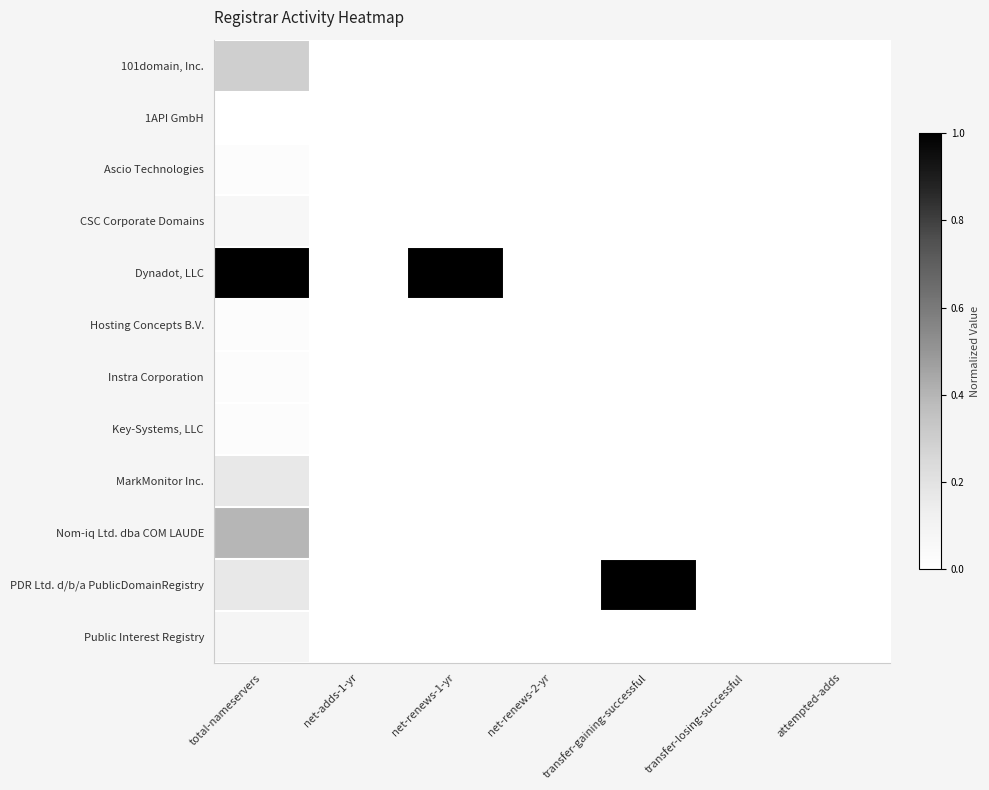

Reading right to left, list all the values displayed in this chart.

101domain, Inc.: attempted-adds=0.0	transfer-losing-successful=0.0	transfer-gaining-successful=0.0	net-renews-2-yr=0.0	net-renews-1-yr=0.0	net-adds-1-yr=0.0	total-nameservers=0.3
1API GmbH: attempted-adds=0.0	transfer-losing-successful=0.0	transfer-gaining-successful=0.0	net-renews-2-yr=0.0	net-renews-1-yr=0.0	net-adds-1-yr=0.0	total-nameservers=0.0
Ascio Technologies: attempted-adds=0.0	transfer-losing-successful=0.0	transfer-gaining-successful=0.0	net-renews-2-yr=0.0	net-renews-1-yr=0.0	net-adds-1-yr=0.0	total-nameservers=0.0
CSC Corporate Domains: attempted-adds=0.0	transfer-losing-successful=0.0	transfer-gaining-successful=0.0	net-renews-2-yr=0.0	net-renews-1-yr=0.0	net-adds-1-yr=0.0	total-nameservers=0.1
Dynadot, LLC: attempted-adds=0.0	transfer-losing-successful=0.0	transfer-gaining-successful=0.0	net-renews-2-yr=0.0	net-renews-1-yr=1.0	net-adds-1-yr=0.0	total-nameservers=1.0
Hosting Concepts B.V.: attempted-adds=0.0	transfer-losing-successful=0.0	transfer-gaining-successful=0.0	net-renews-2-yr=0.0	net-renews-1-yr=0.0	net-adds-1-yr=0.0	total-nameservers=0.0
Instra Corporation: attempted-adds=0.0	transfer-losing-successful=0.0	transfer-gaining-successful=0.0	net-renews-2-yr=0.0	net-renews-1-yr=0.0	net-adds-1-yr=0.0	total-nameservers=0.0
Key-Systems, LLC: attempted-adds=0.0	transfer-losing-successful=0.0	transfer-gaining-successful=0.0	net-renews-2-yr=0.0	net-renews-1-yr=0.0	net-adds-1-yr=0.0	total-nameservers=0.0
MarkMonitor Inc.: attempted-adds=0.0	transfer-losing-successful=0.0	transfer-gaining-successful=0.0	net-renews-2-yr=0.0	net-renews-1-yr=0.0	net-adds-1-yr=0.0	total-nameservers=0.2
Nom-iq Ltd. dba COM LAUDE: attempted-adds=0.0	transfer-losing-successful=0.0	transfer-gaining-successful=0.0	net-renews-2-yr=0.0	net-renews-1-yr=0.0	net-adds-1-yr=0.0	total-nameservers=0.4
PDR Ltd. d/b/a PublicDomainRegistry: attempted-adds=0.0	transfer-losing-successful=0.0	transfer-gaining-successful=1.0	net-renews-2-yr=0.0	net-renews-1-yr=0.0	net-adds-1-yr=0.0	total-nameservers=0.2
Public Interest Registry: attempted-adds=0.0	transfer-losing-successful=0.0	transfer-gaining-successful=0.0	net-renews-2-yr=0.0	net-renews-1-yr=0.0	net-adds-1-yr=0.0	total-nameservers=0.1